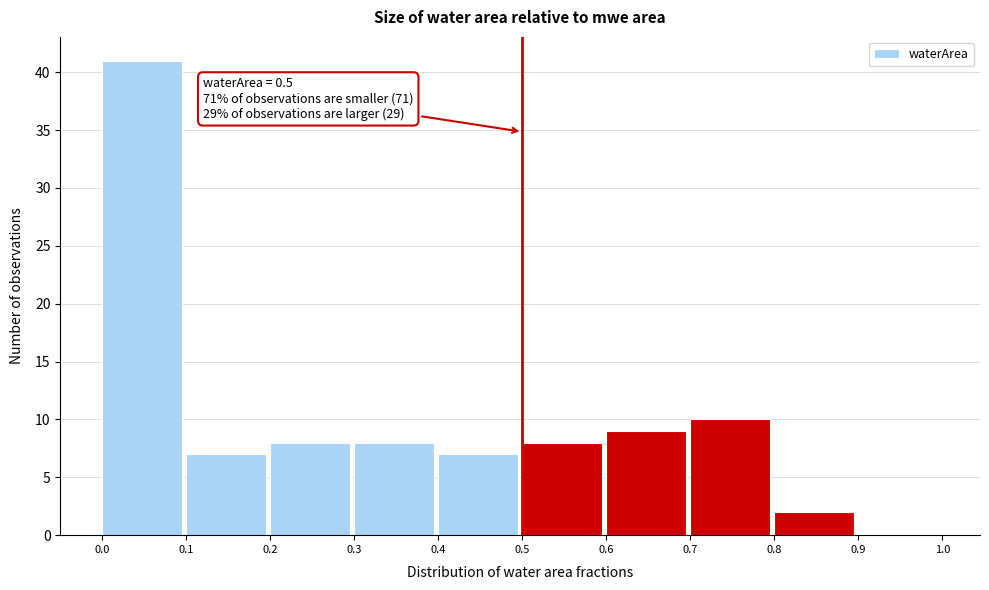

Over which range of the x-axis is the bar tallest?

0.0 to 0.1